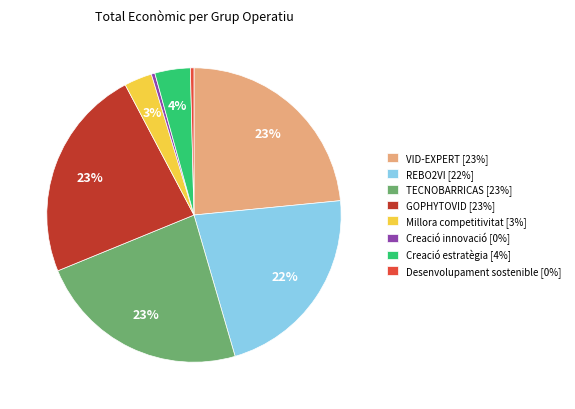

To the nearest percent, what is the difference between the TECNOBARRICAS and Desenvolupament sostenible slice percentages?

23%